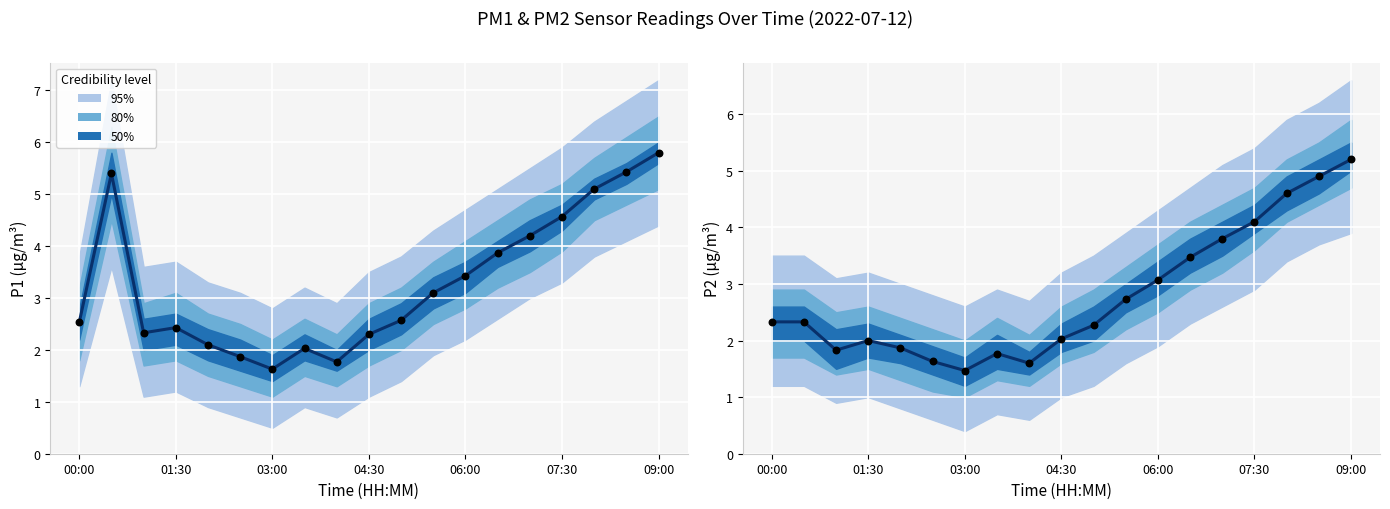

Is the value of P2 observed at 16 greater than the value of P1 observed at 13?

Yes